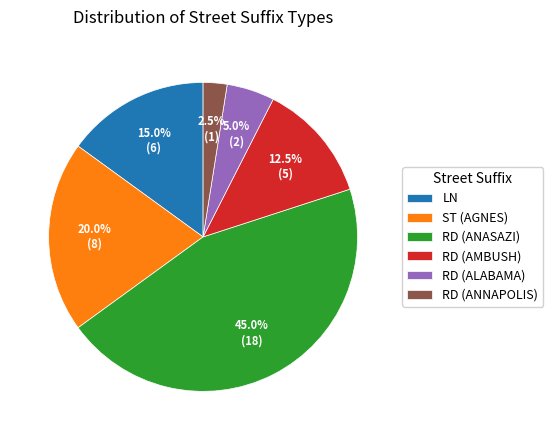

Rank the categories by value from lowest to highest.

RD (ANNAPOLIS), RD (ALABAMA), RD (AMBUSH), LN, ST (AGNES), RD (ANASAZI)